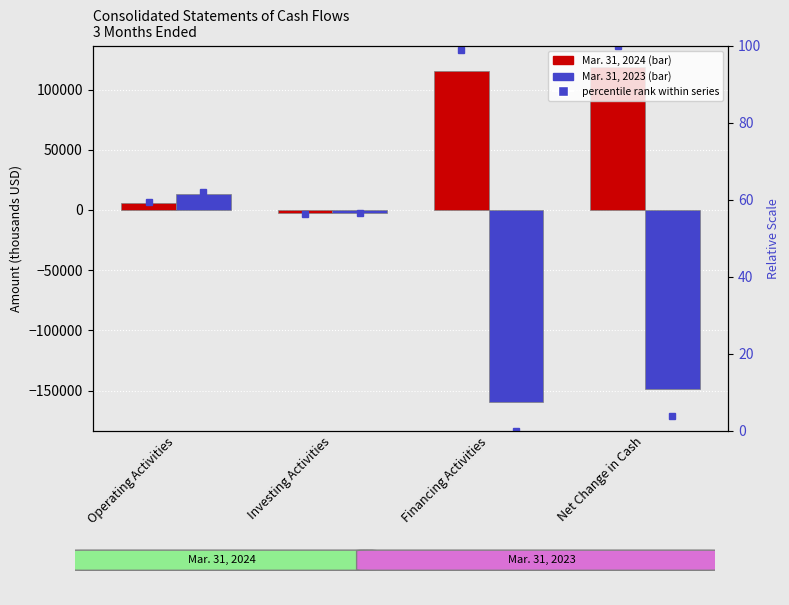

Rank the series at Operating Activities from highest to lowest value.

Mar. 31, 2023, Mar. 31, 2024